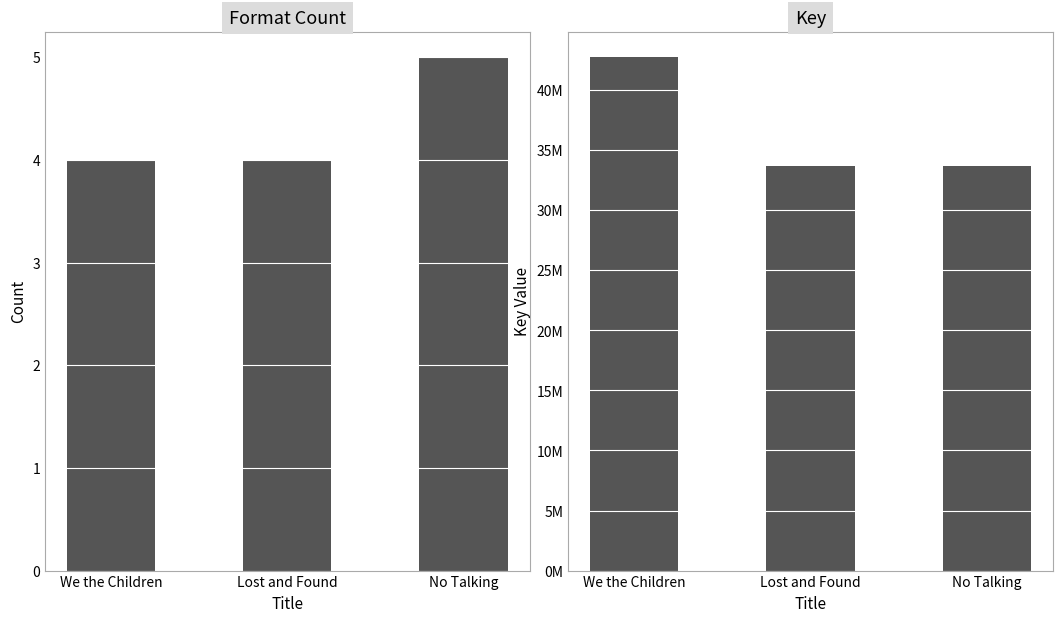

What is the smallest value displayed?

4